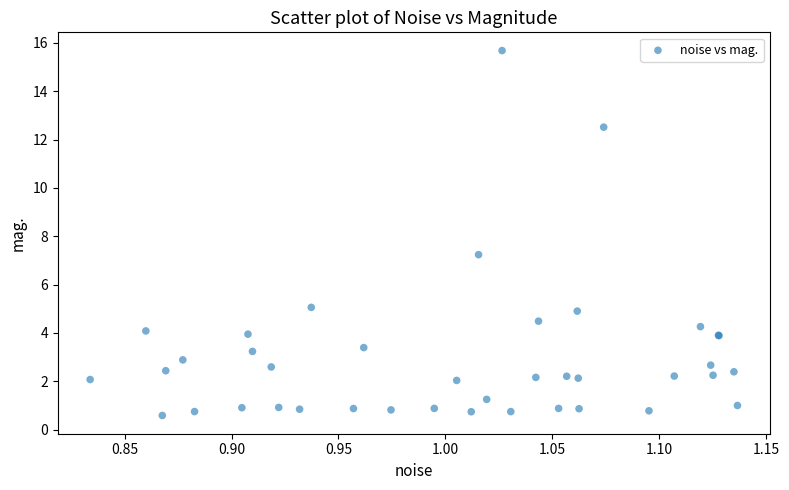

What Y value in the scatter plot is closest to 8?

7.2